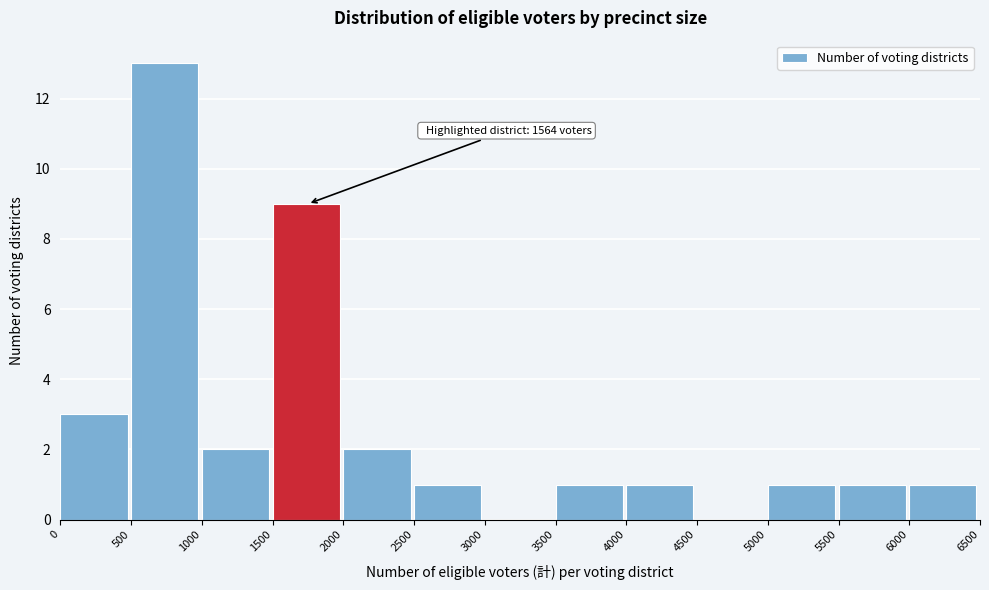

Which range on the x-axis has the tallest bar?

500 to 1000